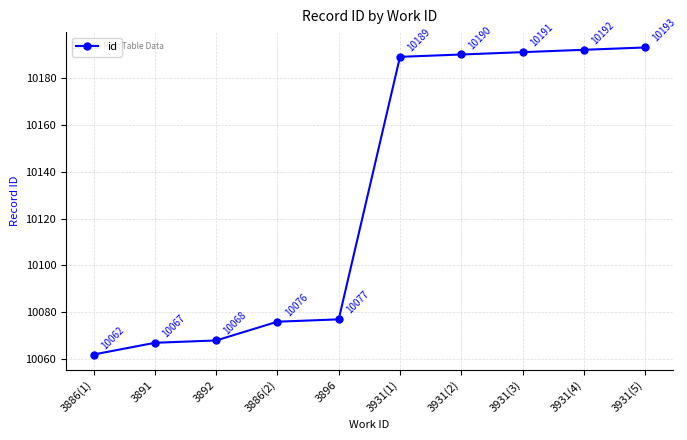

What value does the data have at 3886(1), to the nearest 10?

10060